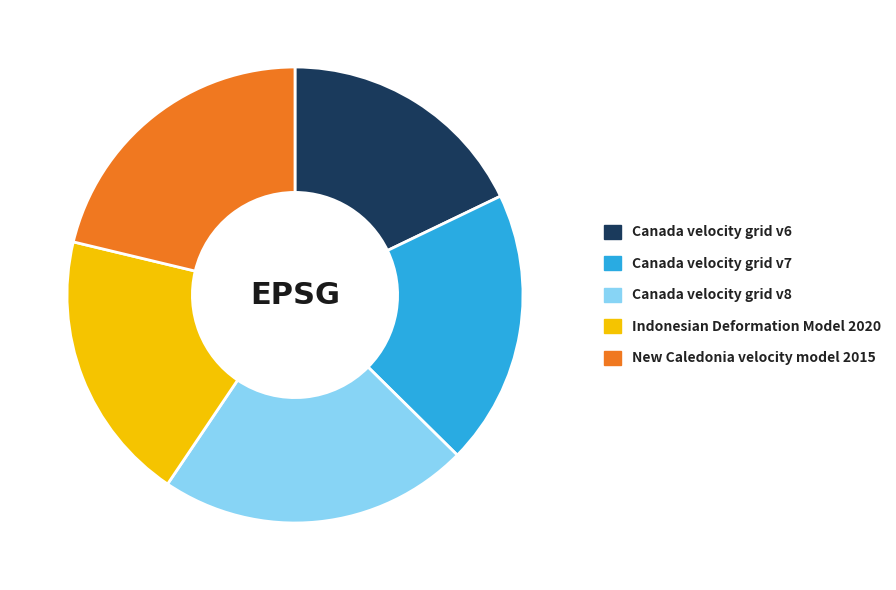

How many segments does this pie chart have?

5